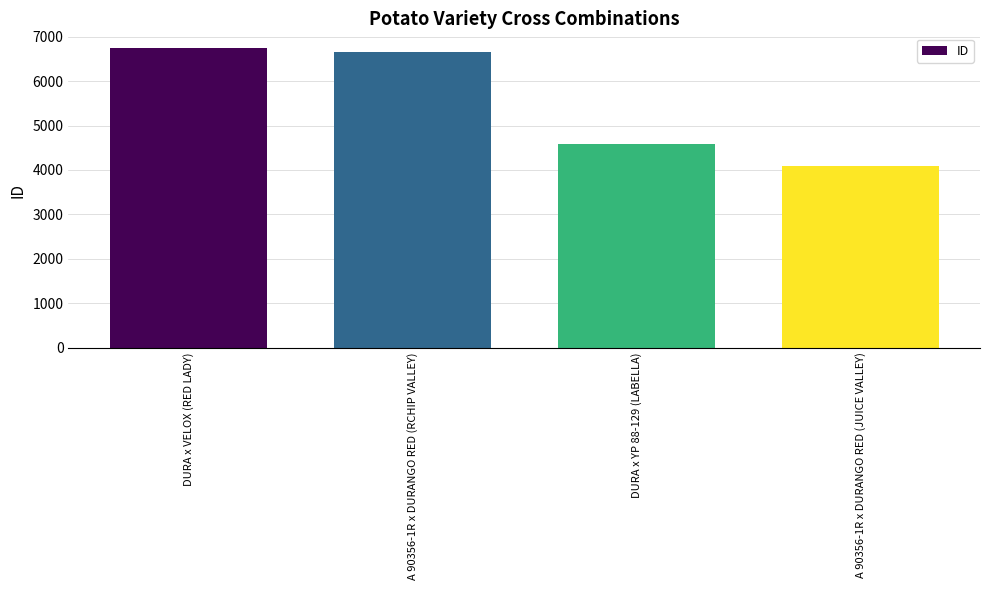

What is the change in value from DURA x VELOX (RED LADY) to A 90356-1R x DURANGO RED (RCHIP VALLEY)?

-75